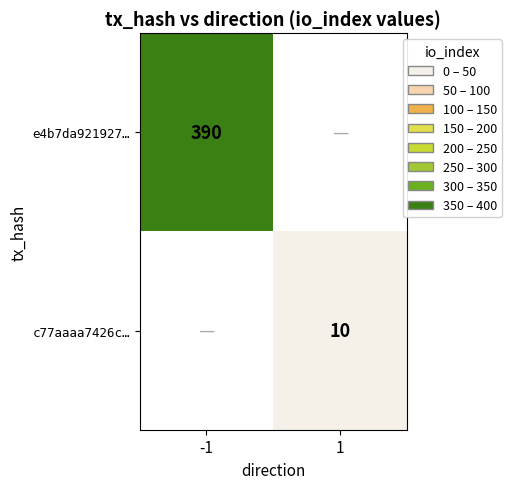

The value of e4b7da921927… at -1 is 654.4. True or false?

False